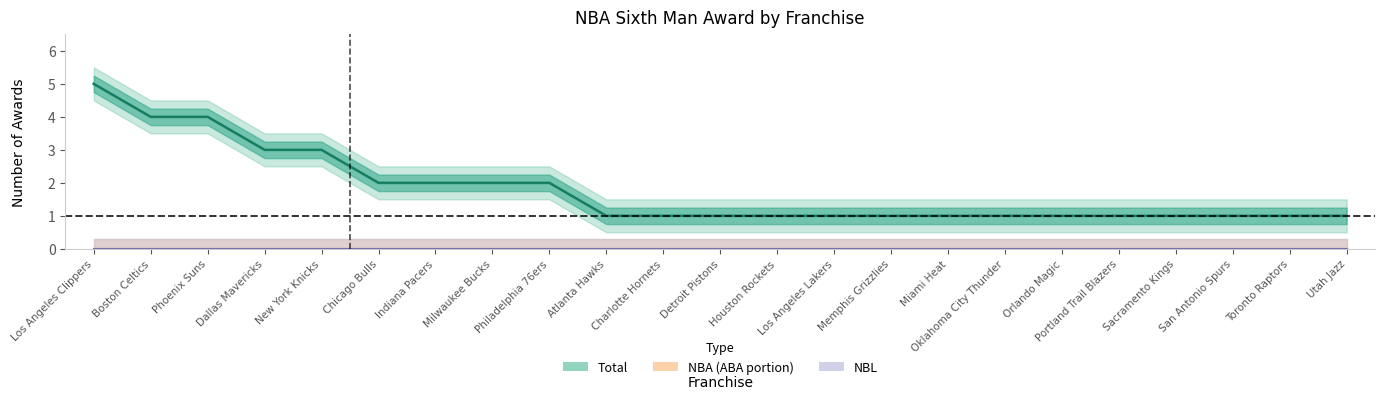

True or false: NBA and ABA cross at least once.

False